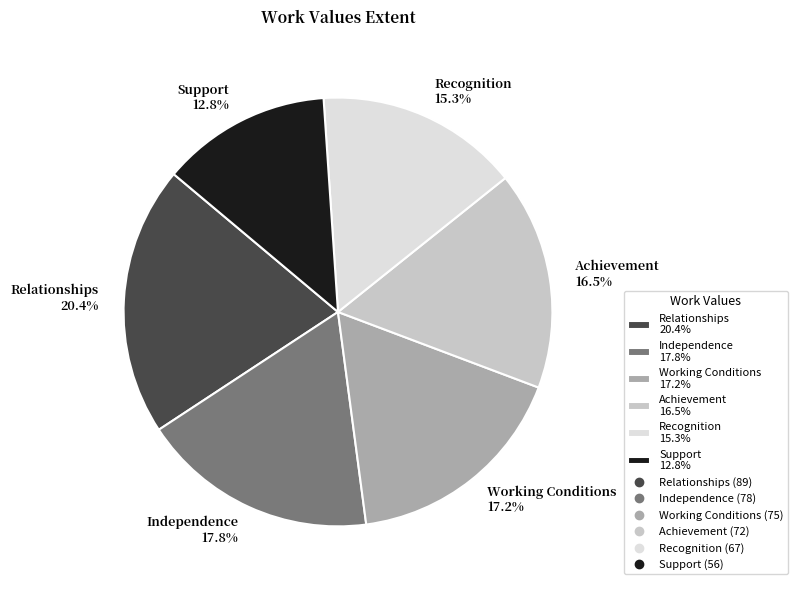

True or false: Recognition accounts for 15% of the total.

True